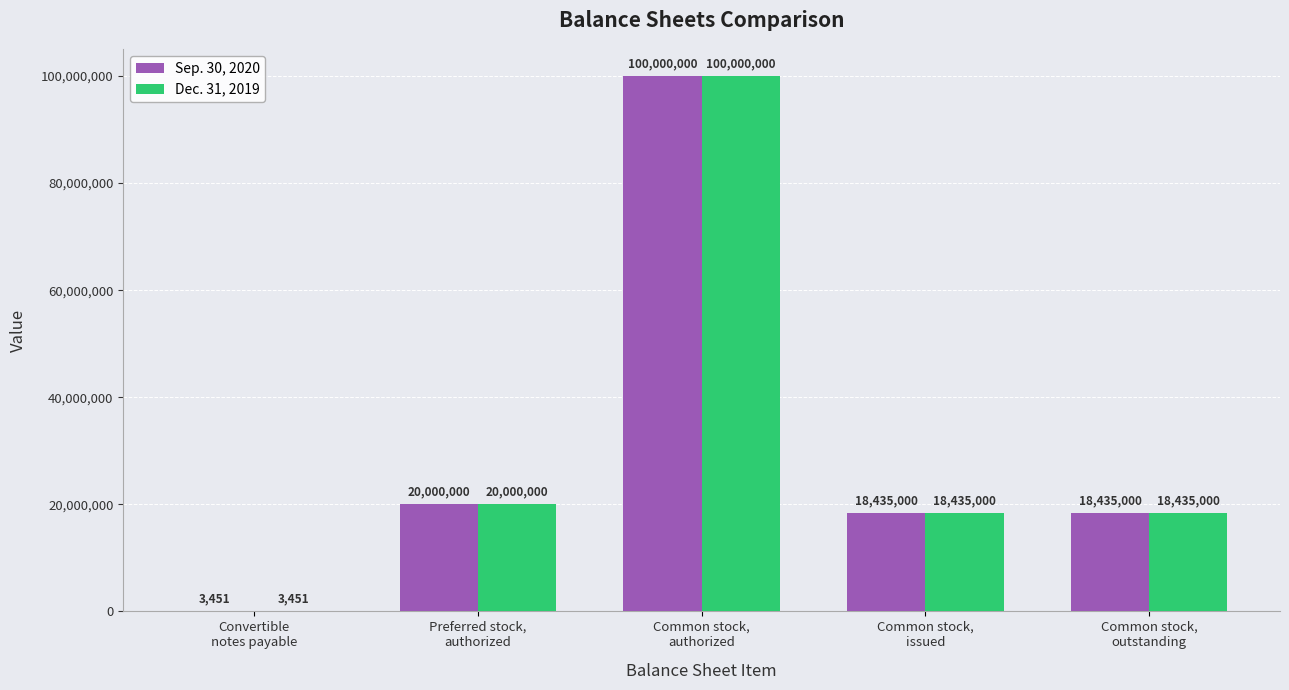

Is the value of Dec. 31, 2019 at Common stock,
outstanding greater than the value of Sep. 30, 2020 at Convertible
notes payable?

Yes